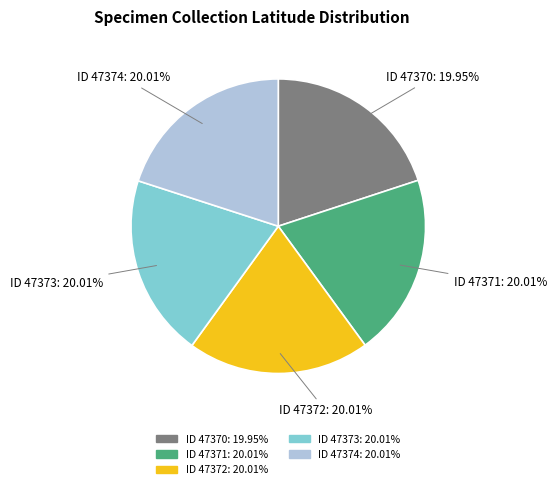

Does any single category account for the majority?

No